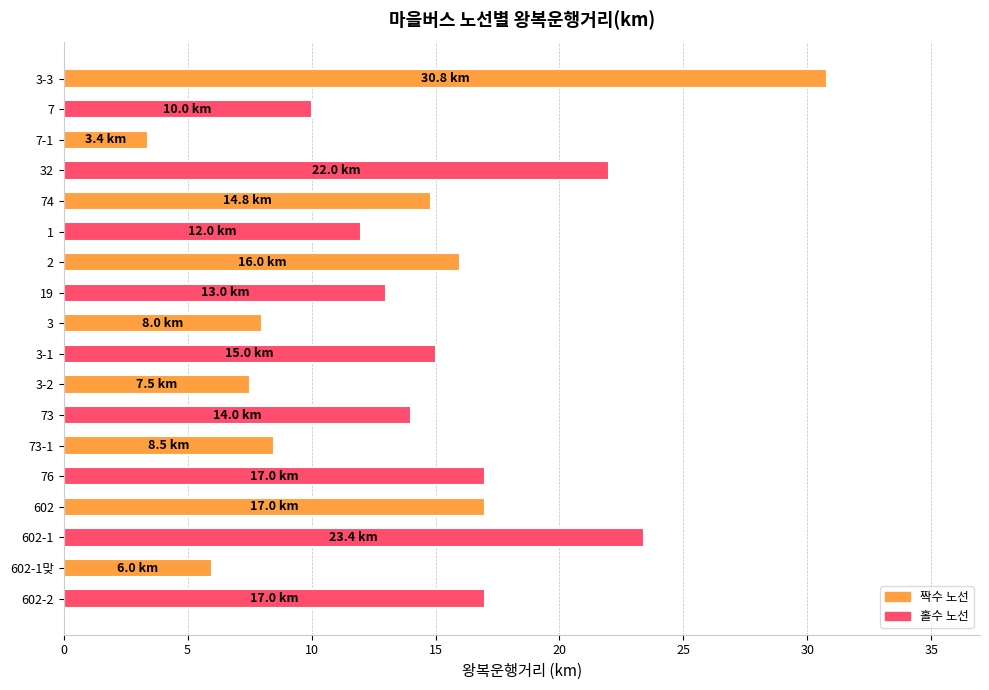

What is the sum of the values at 73-1 and 1?

20.5